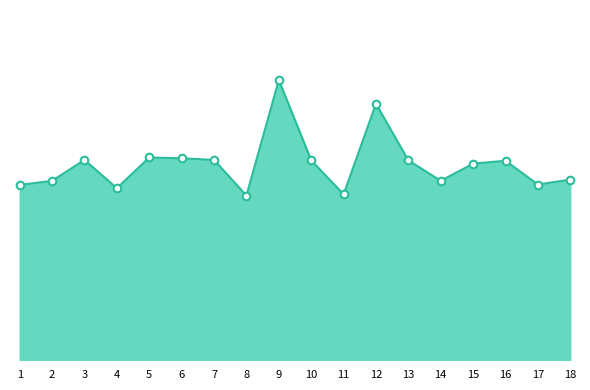

Which has a higher value, 9 or 16?

9